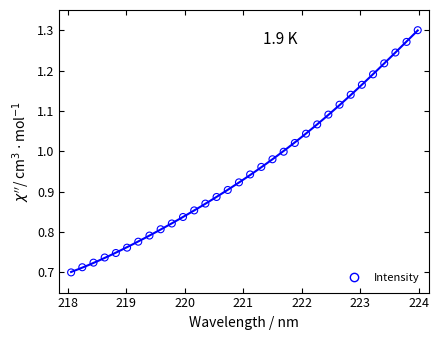

What is the range of Y values (max minus min)?

0.6